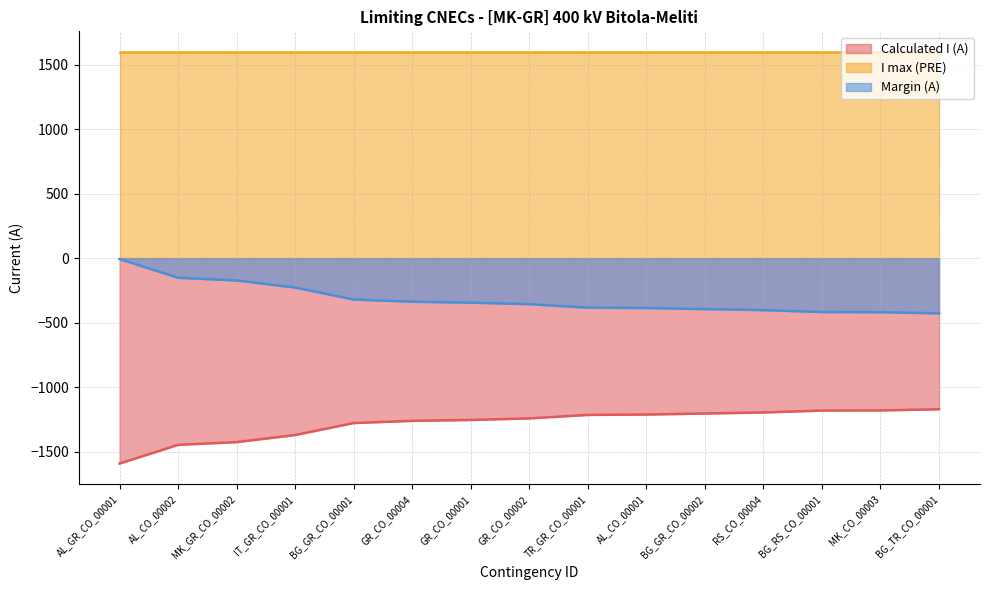

At BG_TR_CO_00001, list the series in order from largest to smallest.

I max (PRE), Margin (A), Calculated I (A)